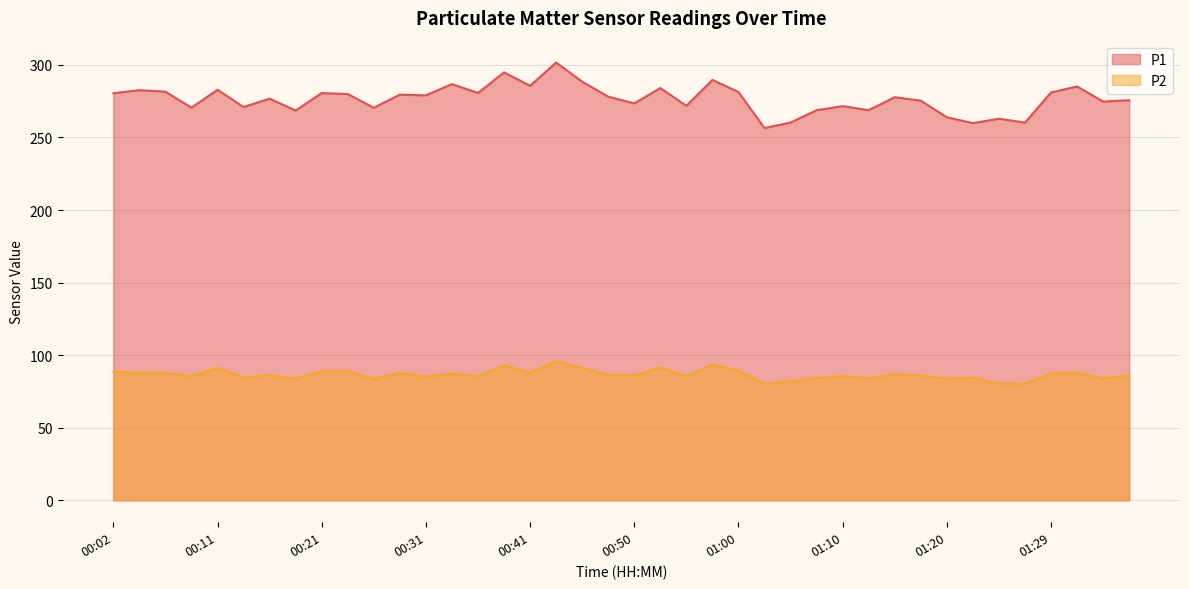

What is the spread (max minus min) of values at 00:58?

196.2